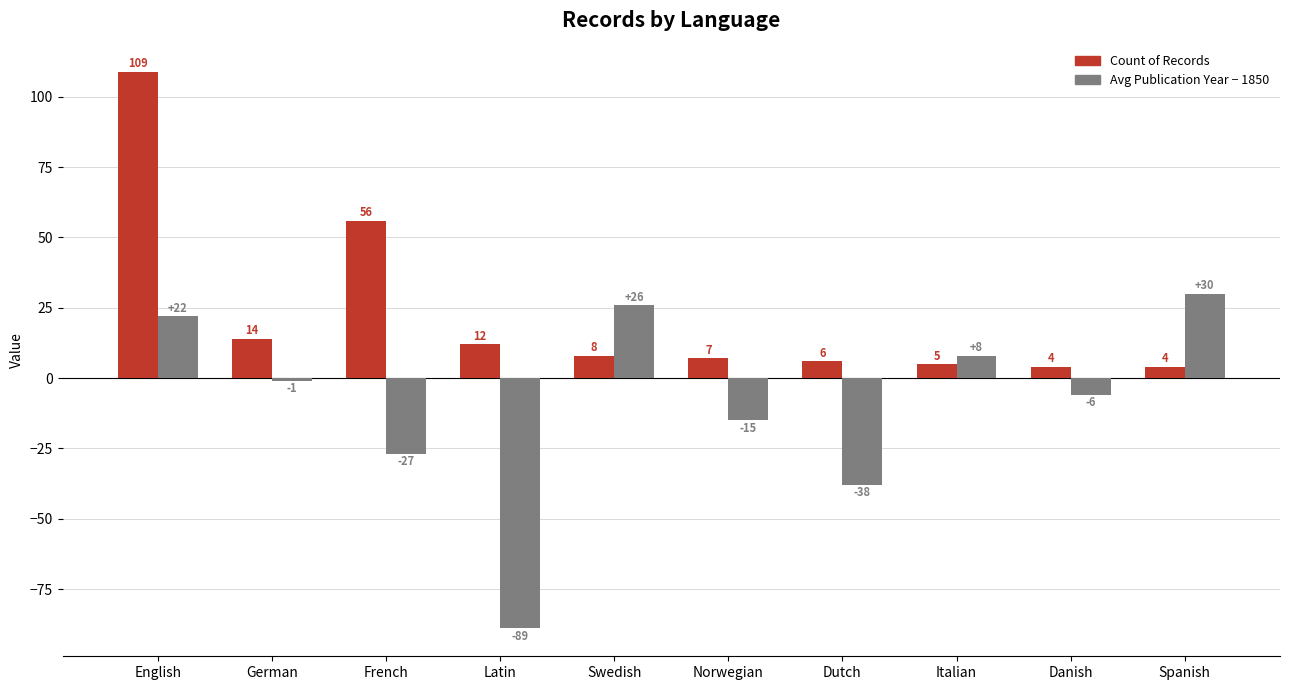

What is the spread (max minus min) of values at Danish?

10